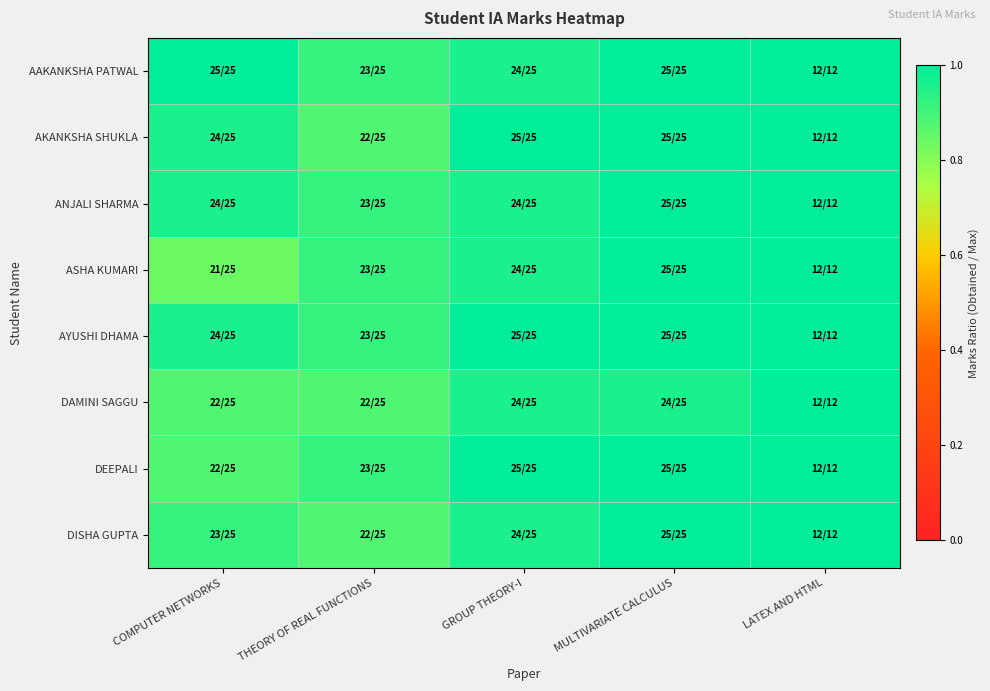

Reading left to right, transcribe all the data shown in this chart.

AAKANKSHA PATWAL: COMPUTER NETWORKS=1.0	THEORY OF REAL FUNCTIONS=0.9	GROUP THEORY-I=1.0	MULTIVARIATE CALCULUS=1.0	LATEX AND HTML=1.0
AKANKSHA SHUKLA: COMPUTER NETWORKS=1.0	THEORY OF REAL FUNCTIONS=0.9	GROUP THEORY-I=1.0	MULTIVARIATE CALCULUS=1.0	LATEX AND HTML=1.0
ANJALI SHARMA: COMPUTER NETWORKS=1.0	THEORY OF REAL FUNCTIONS=0.9	GROUP THEORY-I=1.0	MULTIVARIATE CALCULUS=1.0	LATEX AND HTML=1.0
ASHA KUMARI: COMPUTER NETWORKS=0.8	THEORY OF REAL FUNCTIONS=0.9	GROUP THEORY-I=1.0	MULTIVARIATE CALCULUS=1.0	LATEX AND HTML=1.0
AYUSHI DHAMA: COMPUTER NETWORKS=1.0	THEORY OF REAL FUNCTIONS=0.9	GROUP THEORY-I=1.0	MULTIVARIATE CALCULUS=1.0	LATEX AND HTML=1.0
DAMINI SAGGU: COMPUTER NETWORKS=0.9	THEORY OF REAL FUNCTIONS=0.9	GROUP THEORY-I=1.0	MULTIVARIATE CALCULUS=1.0	LATEX AND HTML=1.0
DEEPALI: COMPUTER NETWORKS=0.9	THEORY OF REAL FUNCTIONS=0.9	GROUP THEORY-I=1.0	MULTIVARIATE CALCULUS=1.0	LATEX AND HTML=1.0
DISHA GUPTA: COMPUTER NETWORKS=0.9	THEORY OF REAL FUNCTIONS=0.9	GROUP THEORY-I=1.0	MULTIVARIATE CALCULUS=1.0	LATEX AND HTML=1.0